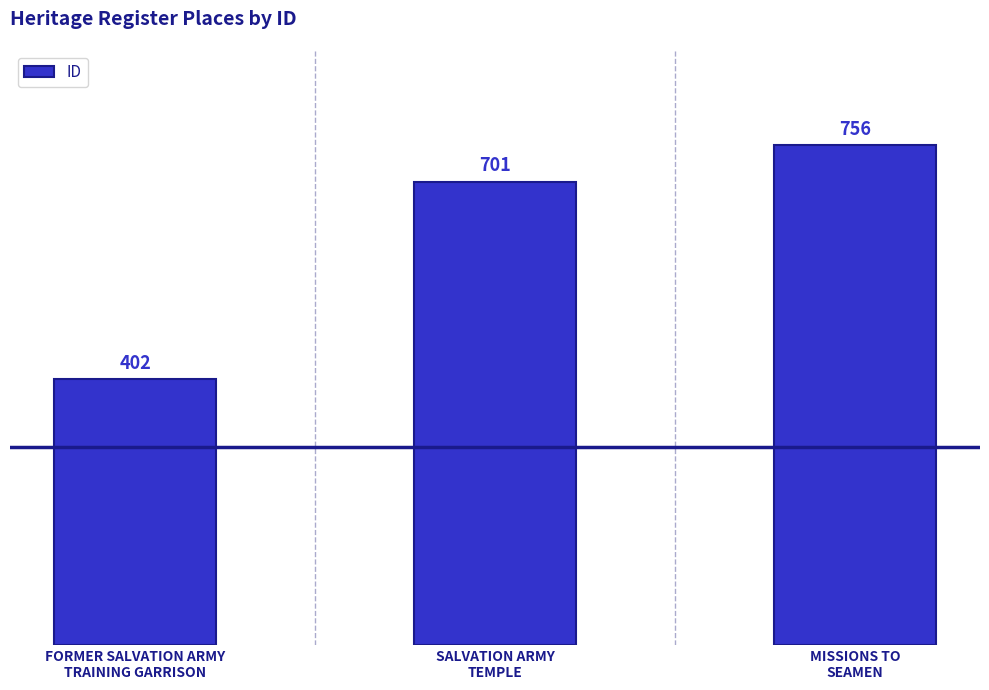

How many series are shown in this chart?

1